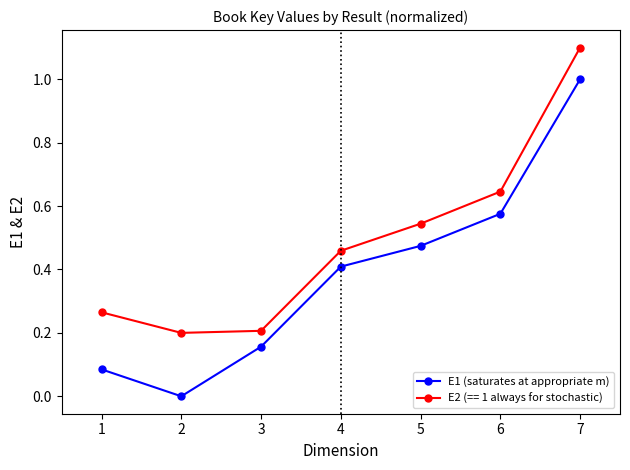

Which series changed the most between 1 and 7?

E1 (saturates at appropriate m)